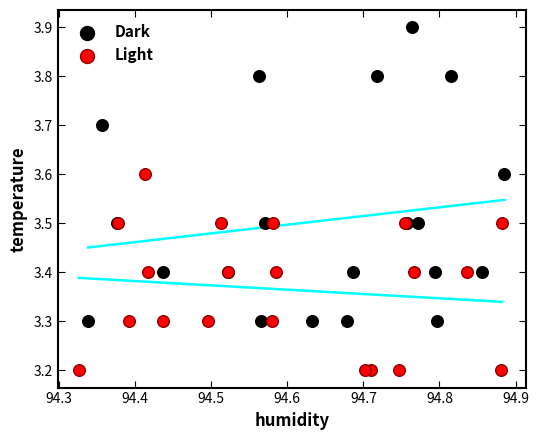

Which series has the largest Y range (max minus min)?

Dark